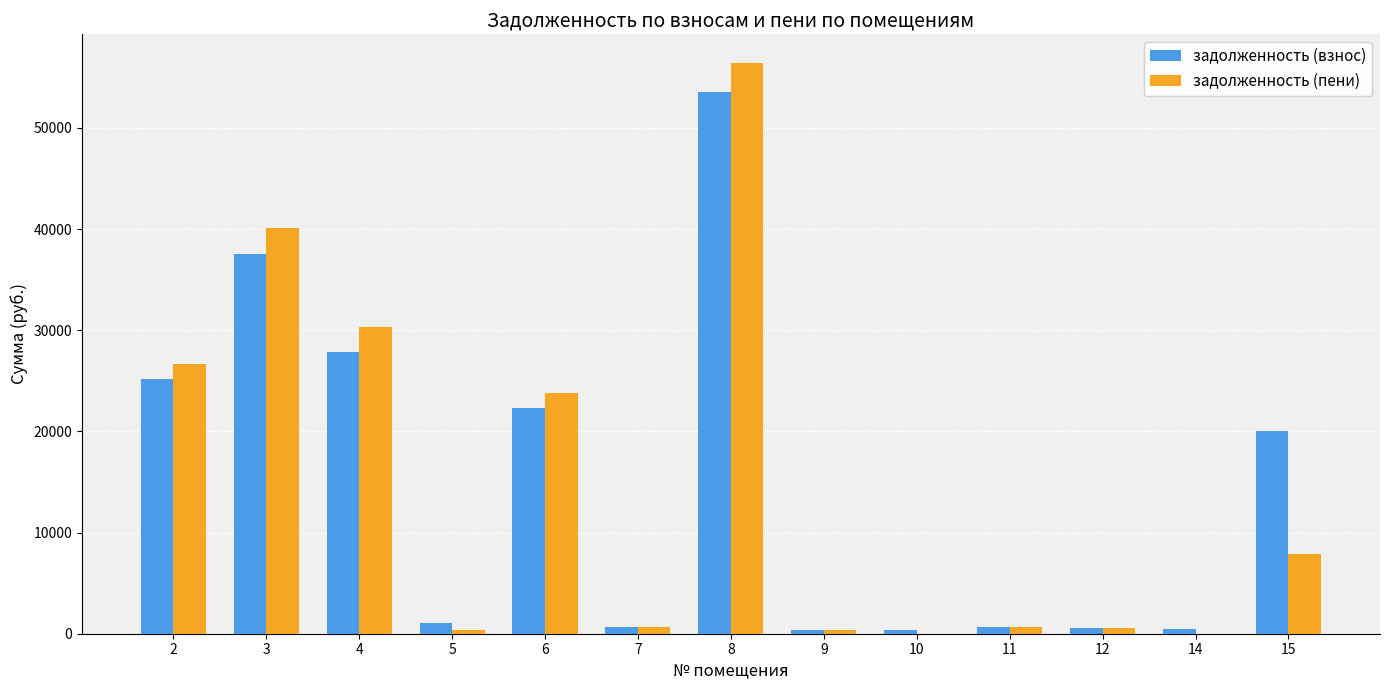

What is the spread (max minus min) of values at 14?

450.5